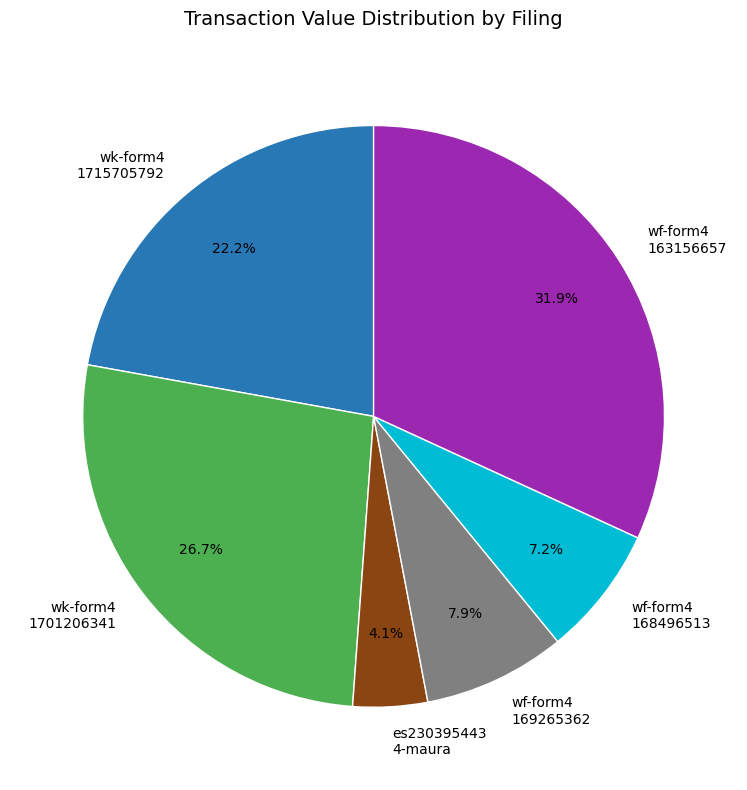

Which slice is the smallest?

es230395443 4-maura